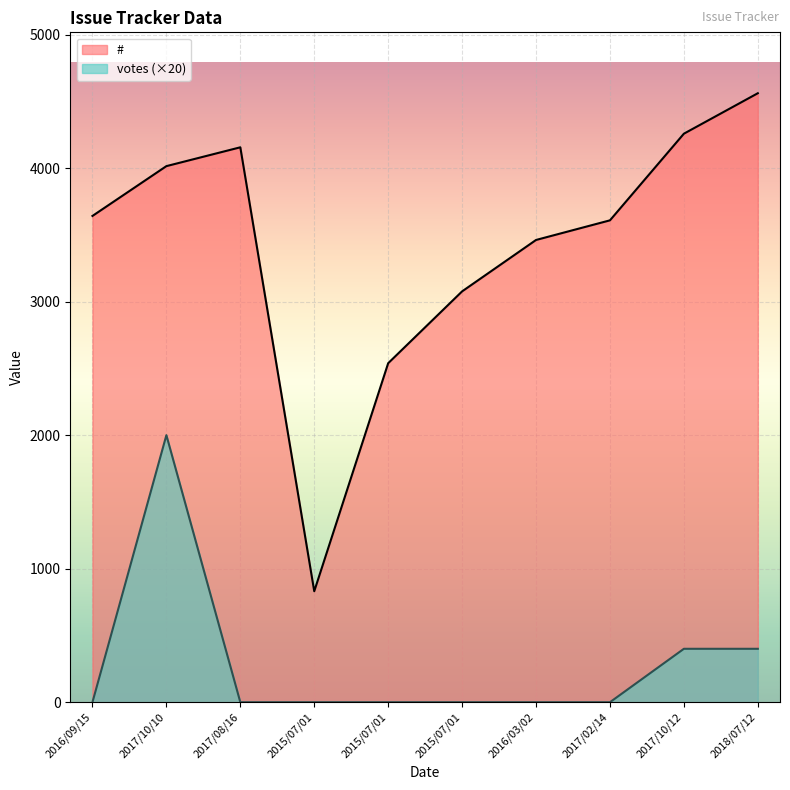

Between 2015/07/01 and 2015/07/01, which series saw the biggest shift?

#